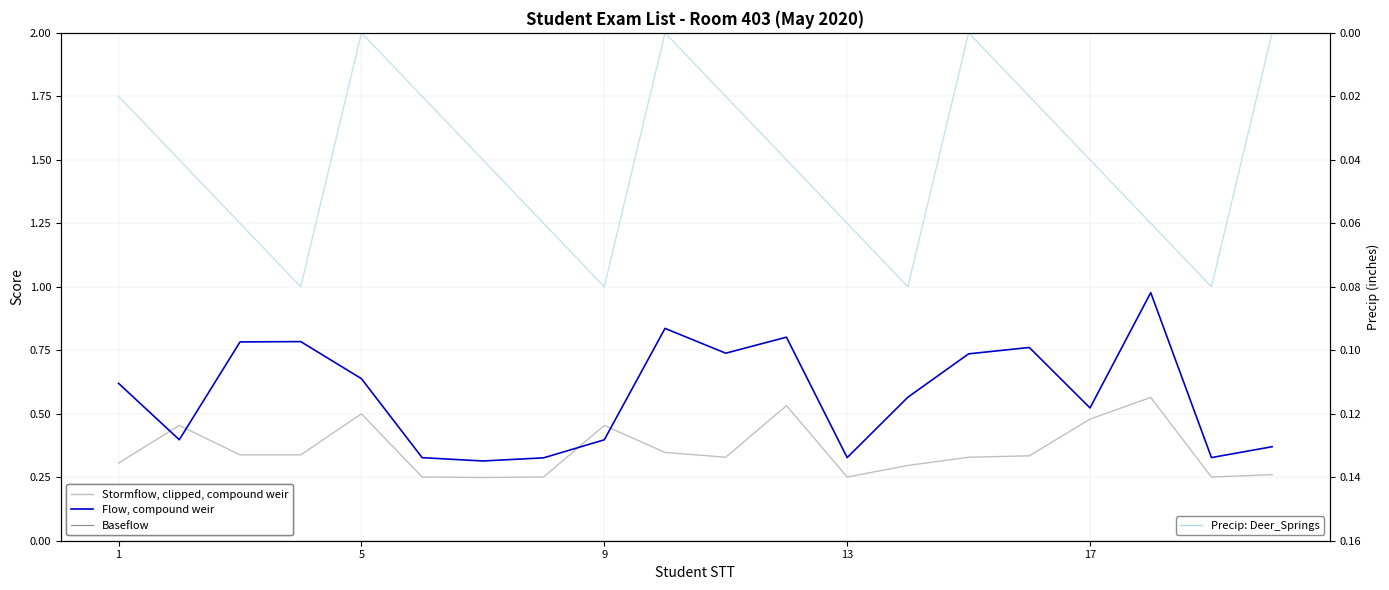

What is the spread (max minus min) of values at 1?

0.6